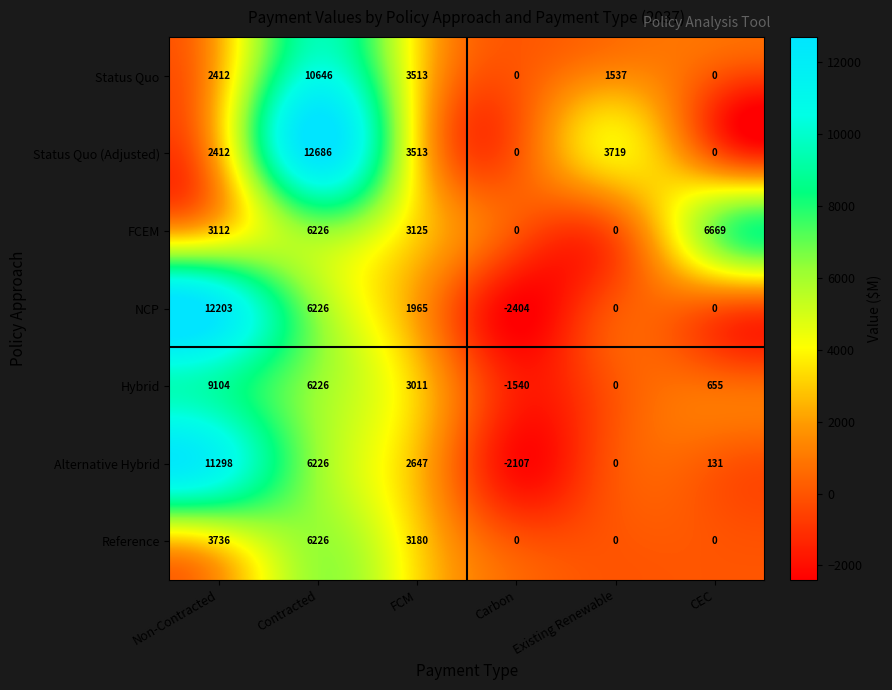

At how many categories does at least one series exceed 12025?

2